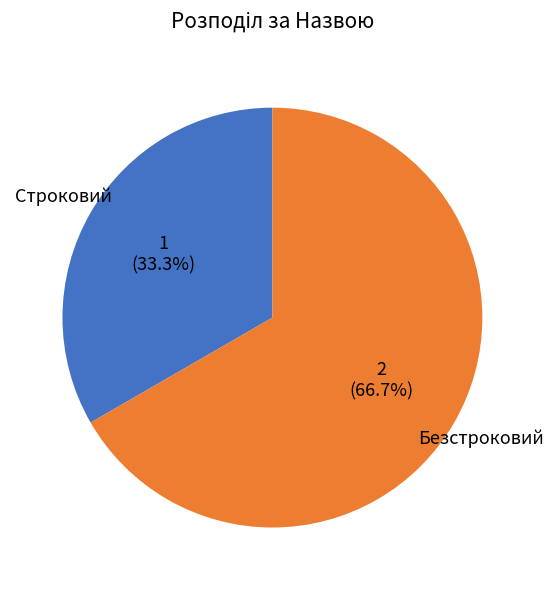

What is the largest slice in the pie chart?

Безстроковий